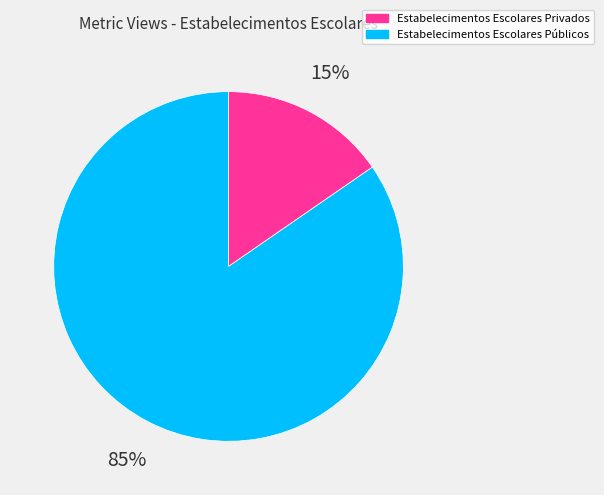

Between Estabelecimentos Escolares Públicos and Estabelecimentos Escolares Privados, which is larger?

Estabelecimentos Escolares Públicos